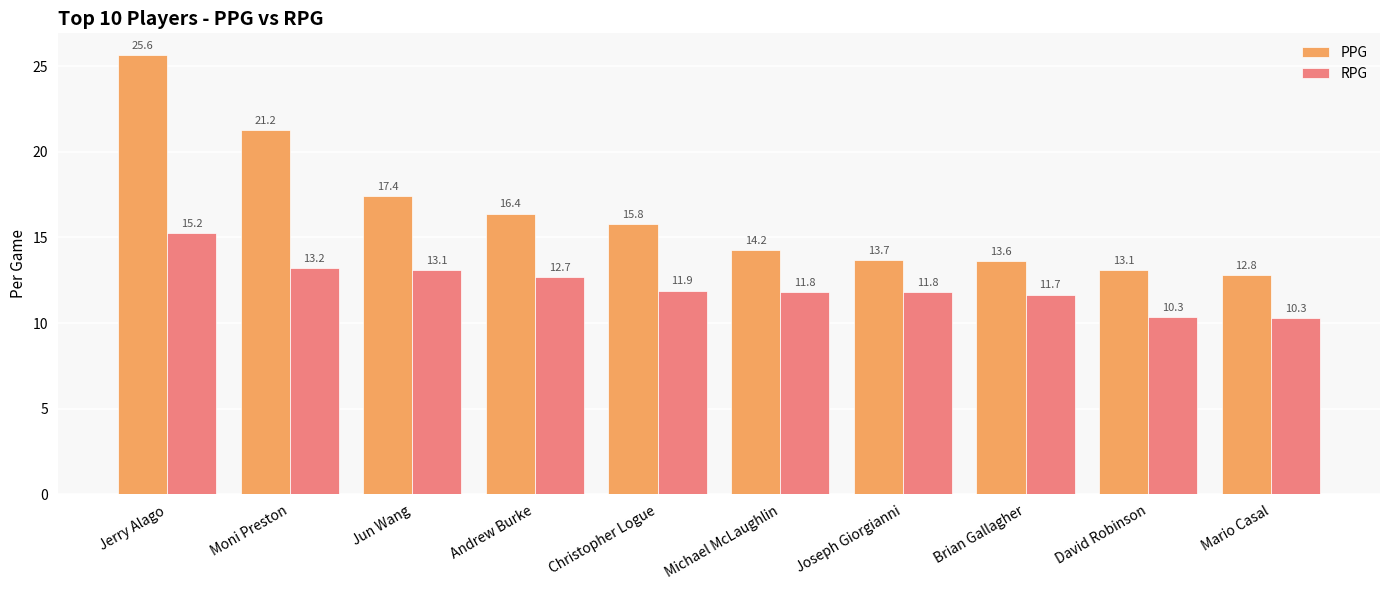

Read the RPG value at Michael McLaughlin.

11.8